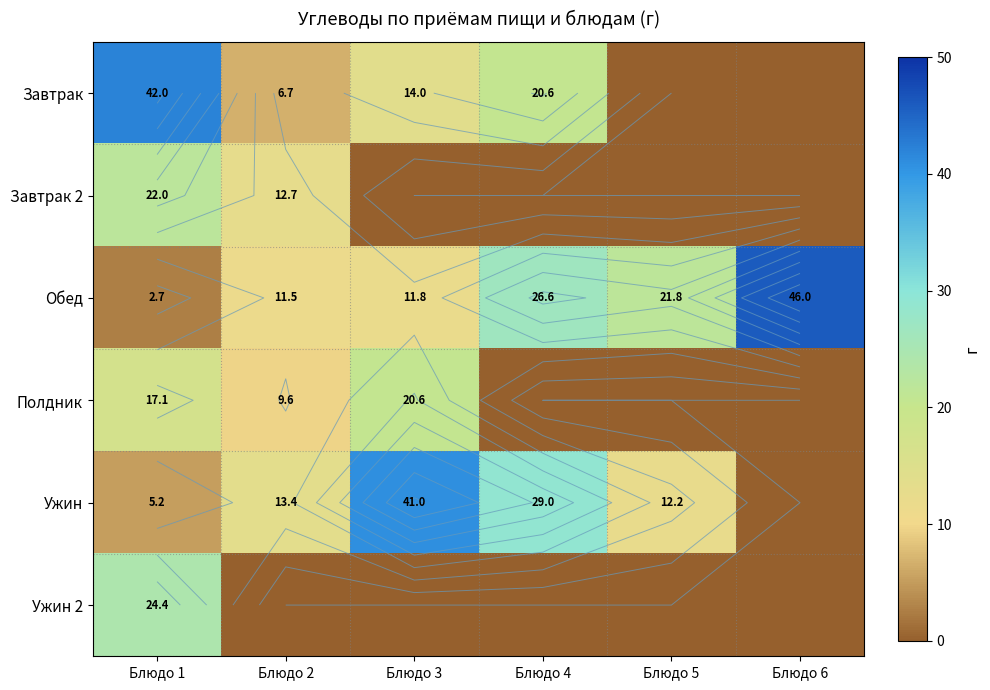

Rank the series at Блюдо 3 from highest to lowest value.

Ужин, Полдник, Завтрак, Обед, Завтрак 2, Ужин 2